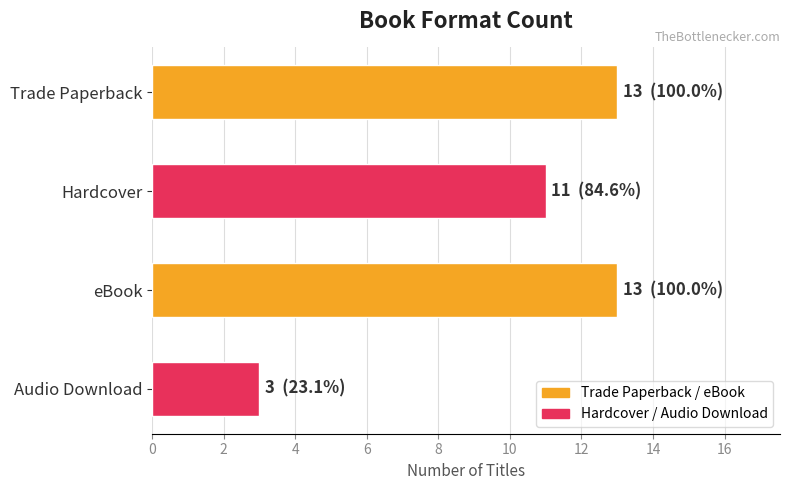

How many series are shown in this chart?

1